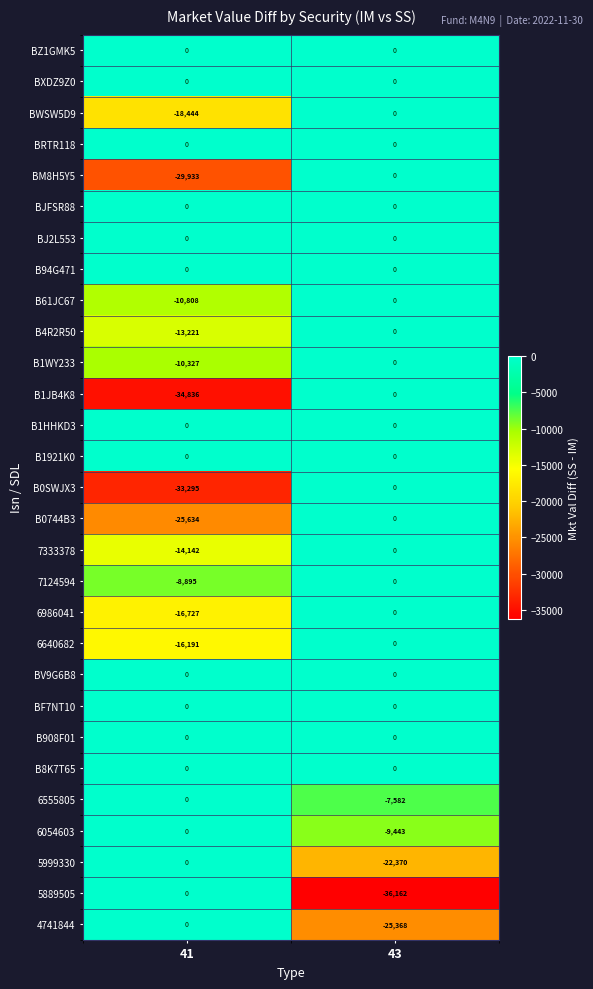

How many data points does each series have?

2